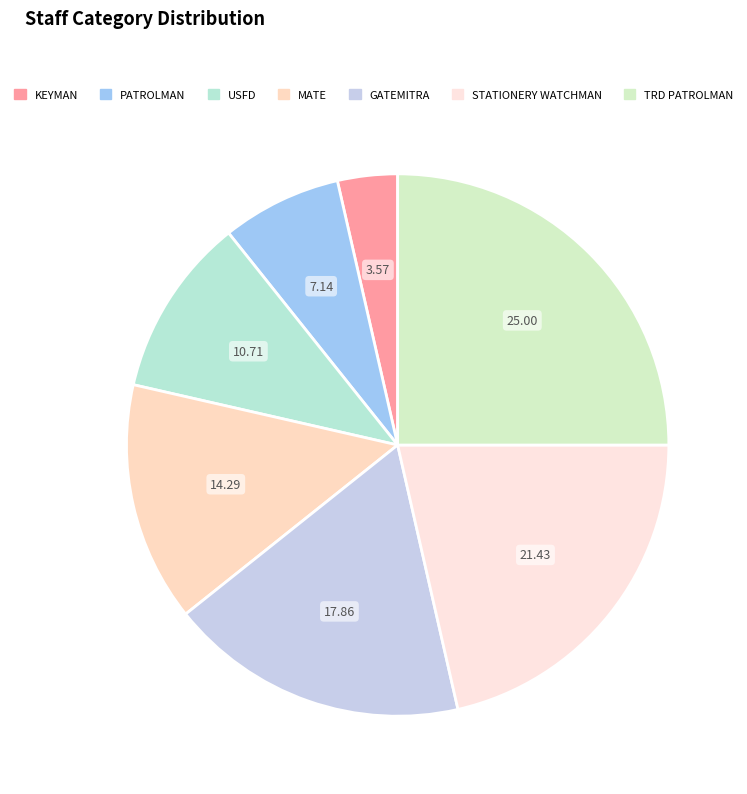

How many slices are in this pie chart?

7